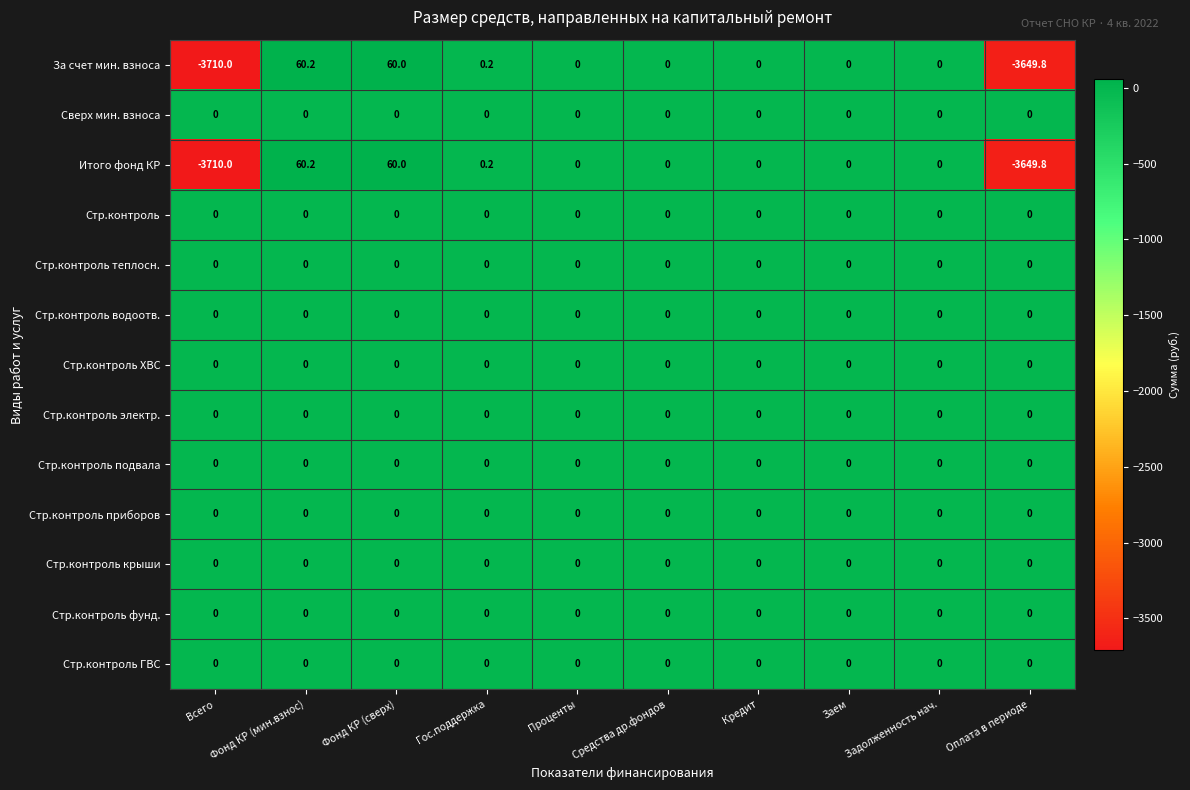

True or false: Стр.контроль крыши has a value of 0.0 at Всего.

True